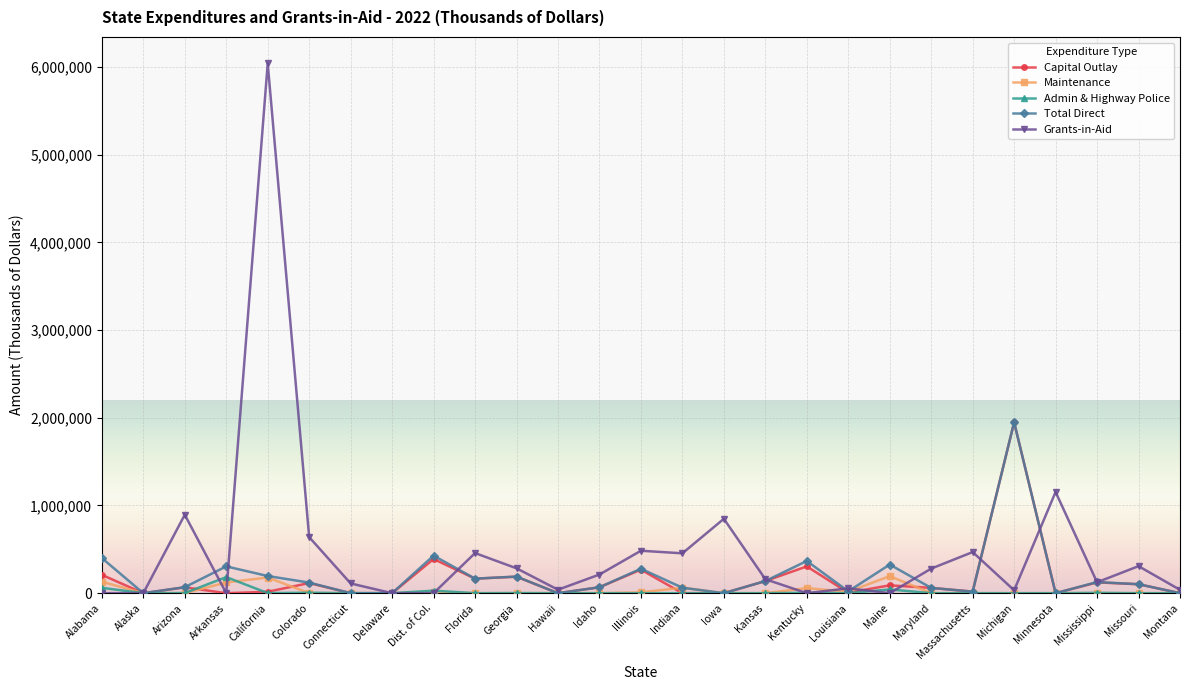

How many categories are shown in the chart?

27